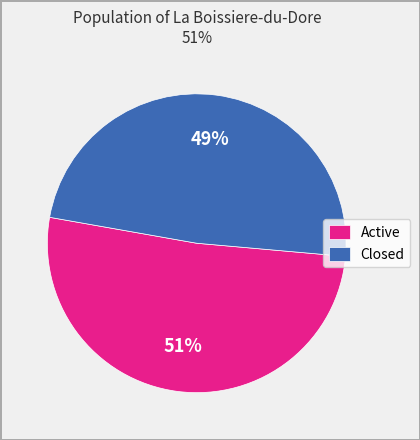

To the nearest percent, what is the average slice percentage?

50%